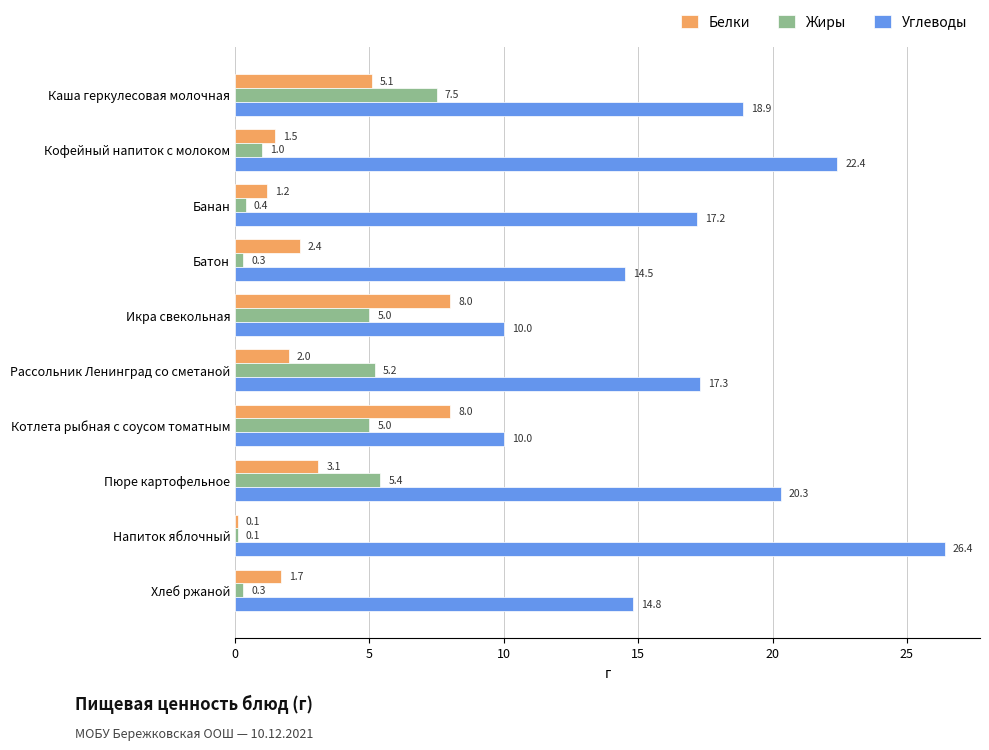

At which label does Углеводы reach its peak?

Напиток яблочный